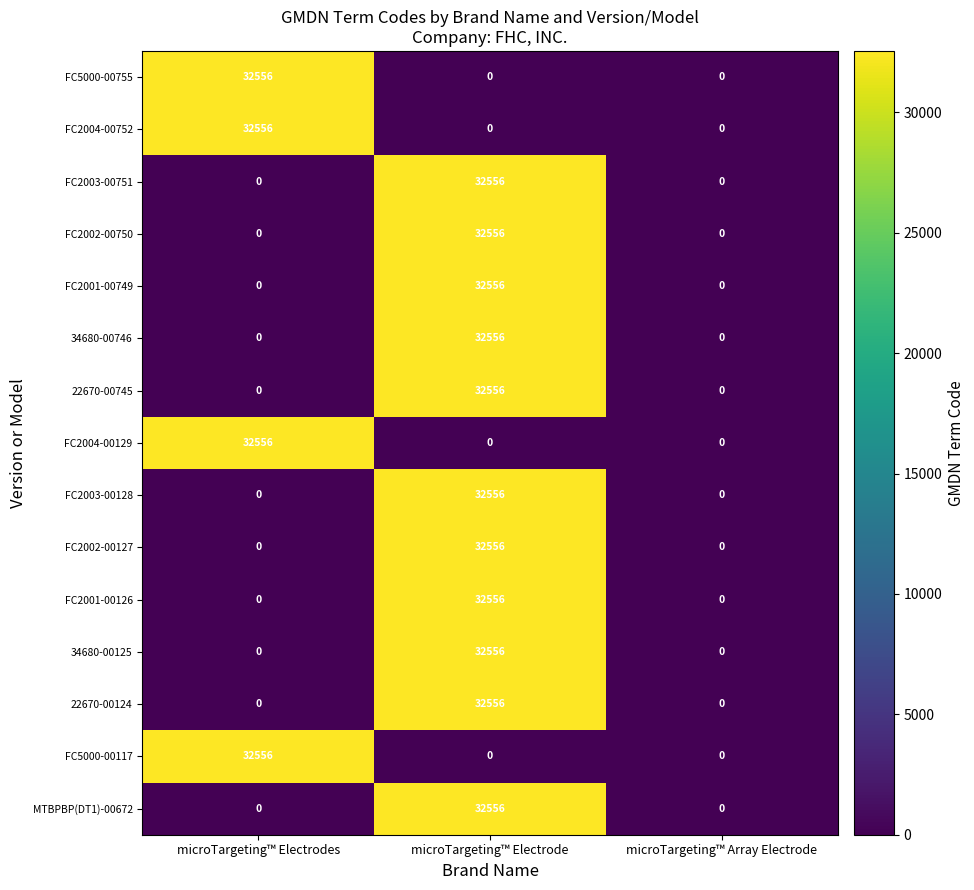

Which category has the highest value in the FC2004-00752 series?

microTargeting™ Electrodes